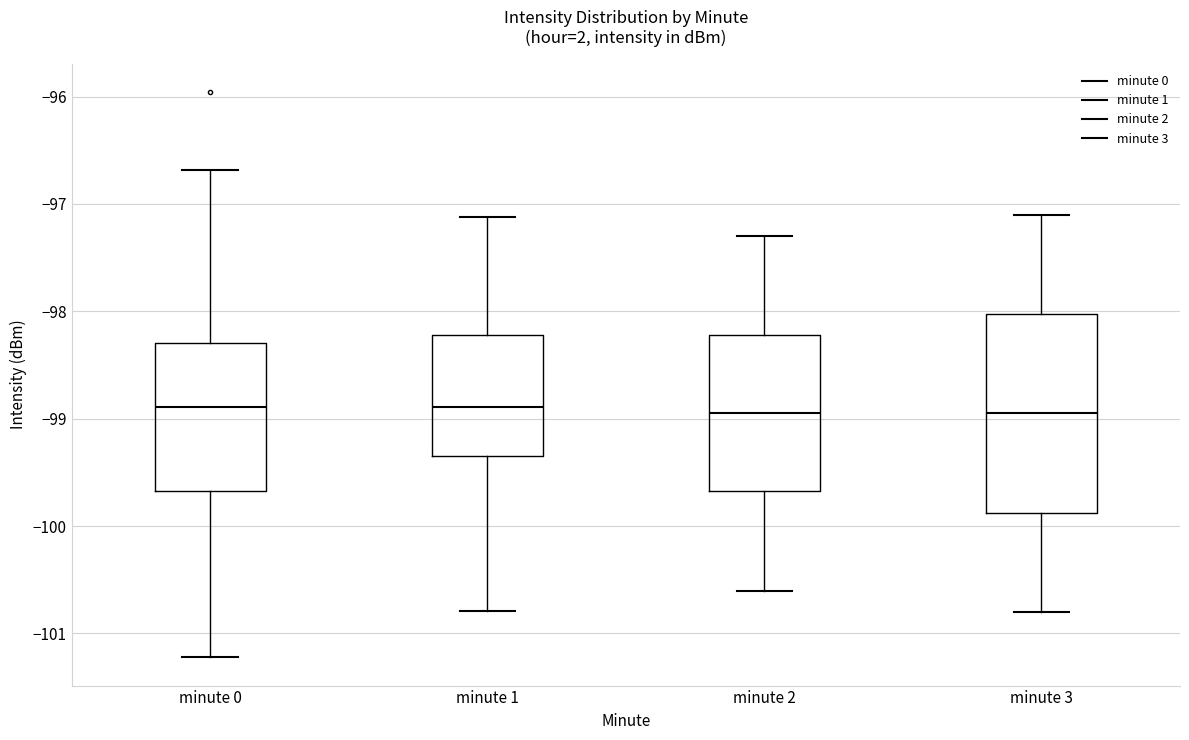

Where is the lower edge of the box for minute 2 on the y-axis? The values are not printed on the chart, so give them approximately, as read against the axis.

-99.7